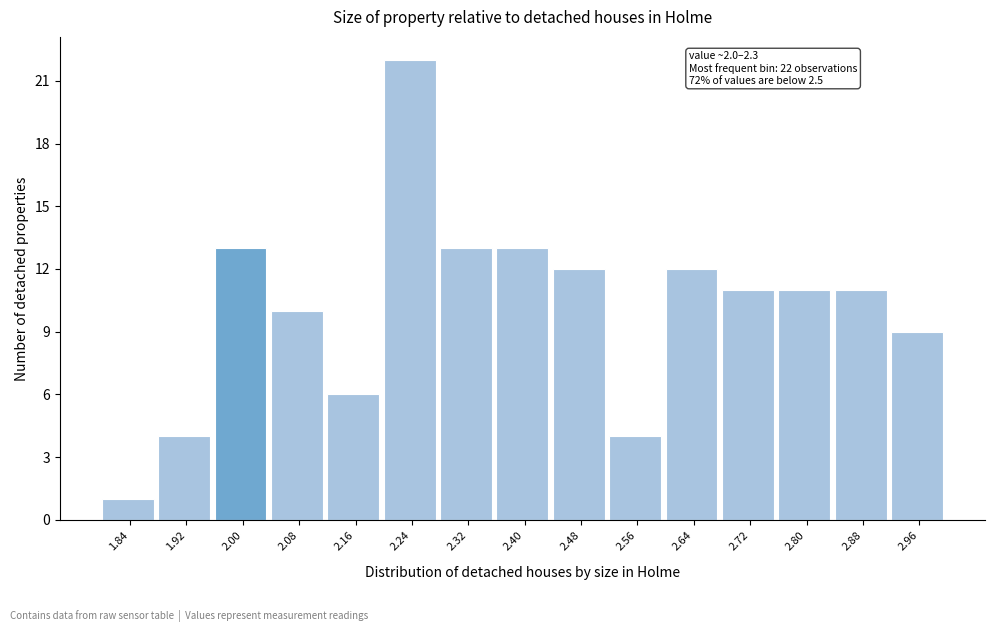

Which range on the x-axis has the tallest bar?

2.20 to 2.28